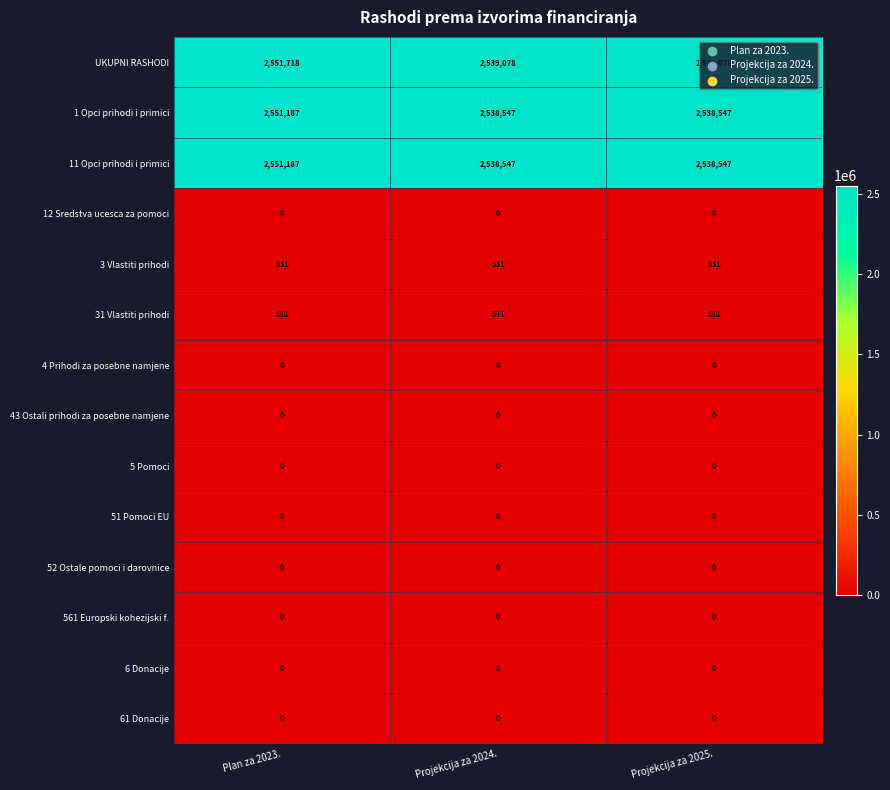

What is the maximum value shown in the chart?

2551718